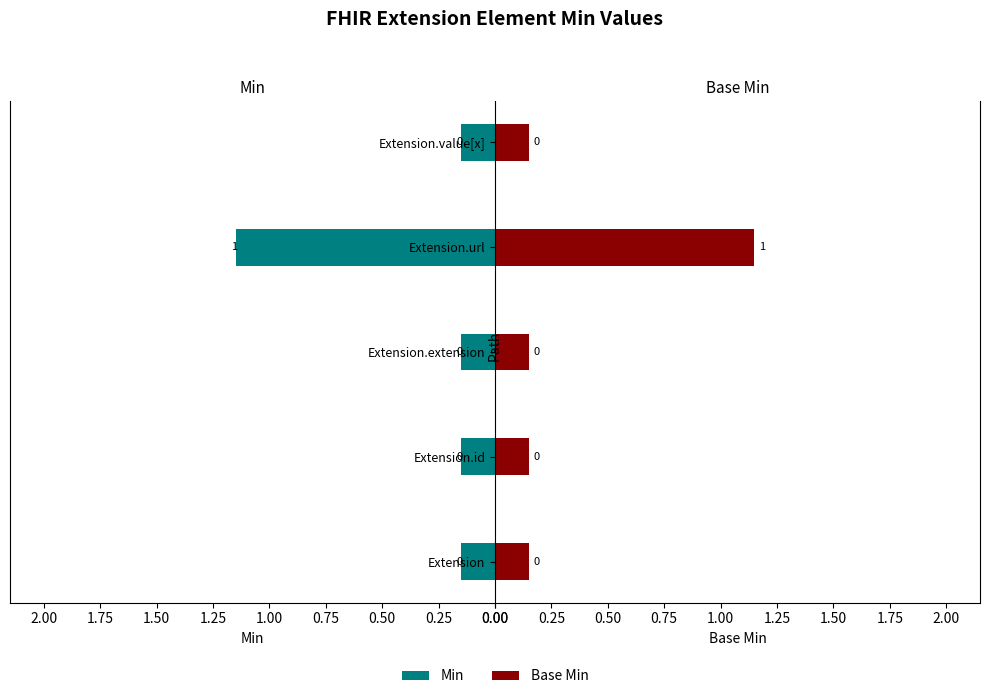

How many bars are there in each group?

2